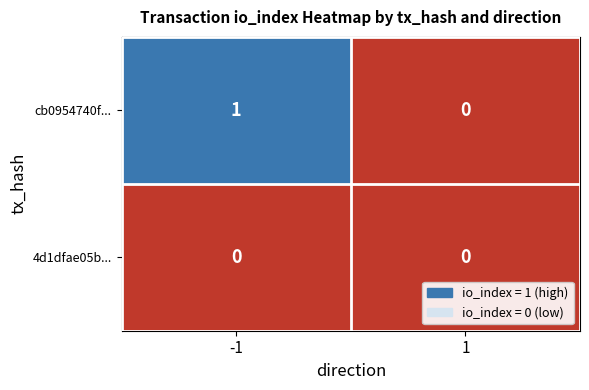

Between -1 and 1, which series saw the biggest shift?

cb0954740f...